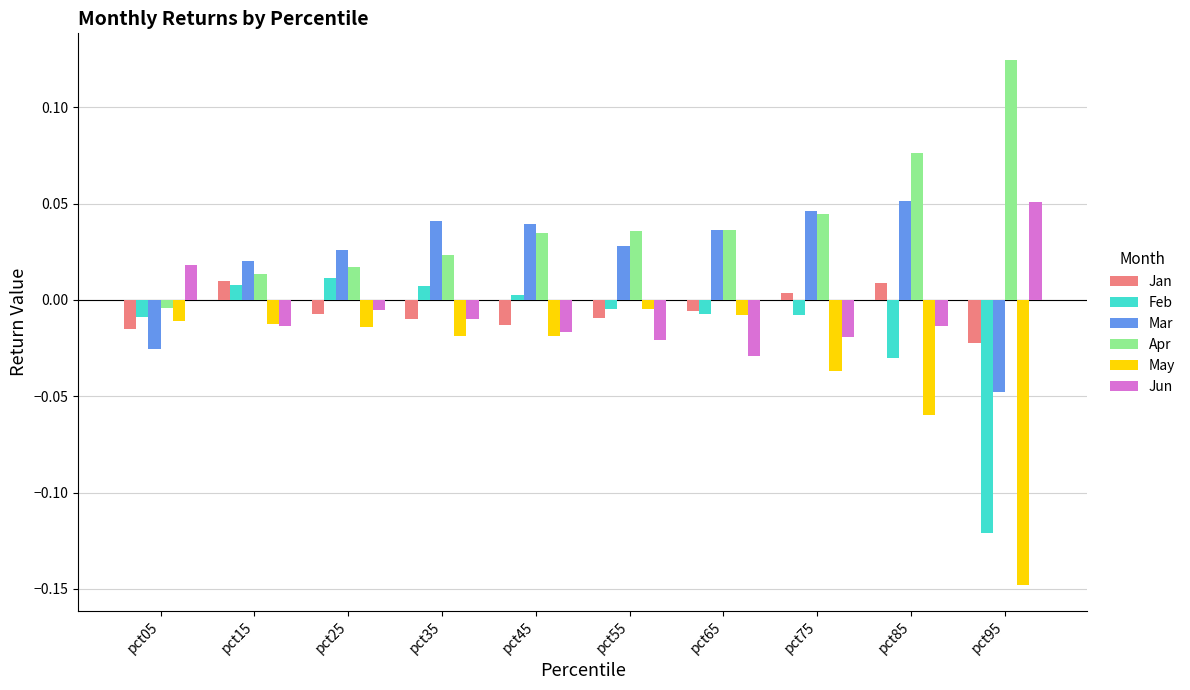

At pct95, list the series in order from largest to smallest.

Apr, Jun, Jan, Mar, Feb, May